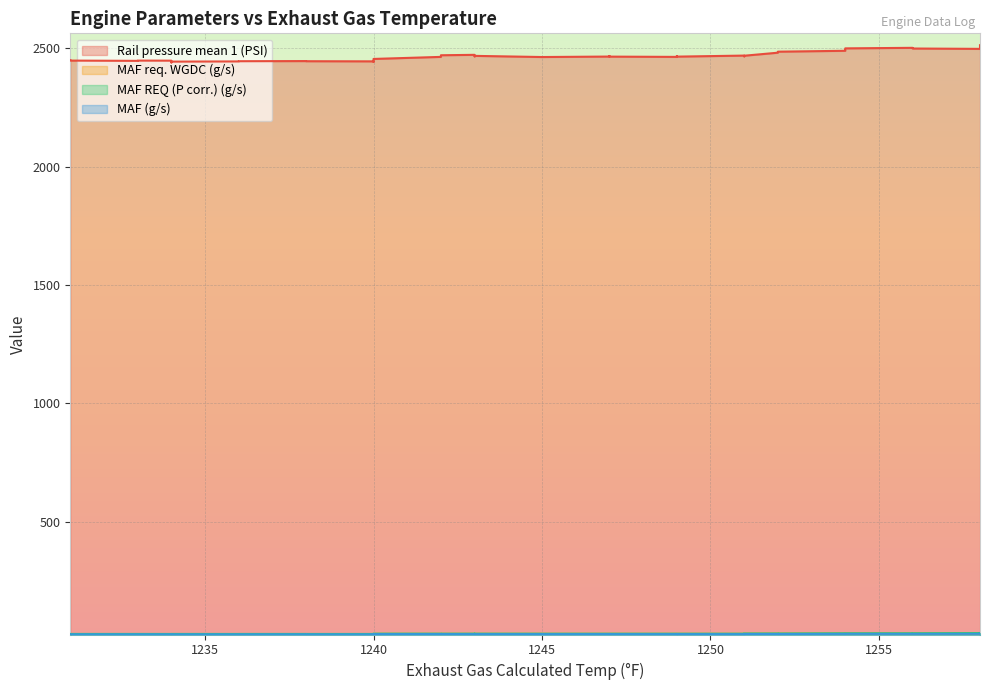

How many interior local valleys does the MAF req. WGDC (g/s) series have?

4